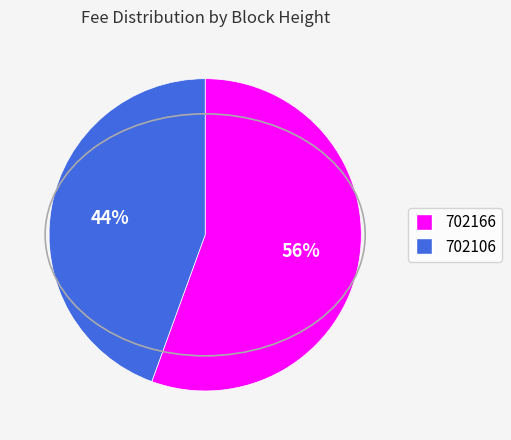

How many segments does this pie chart have?

2